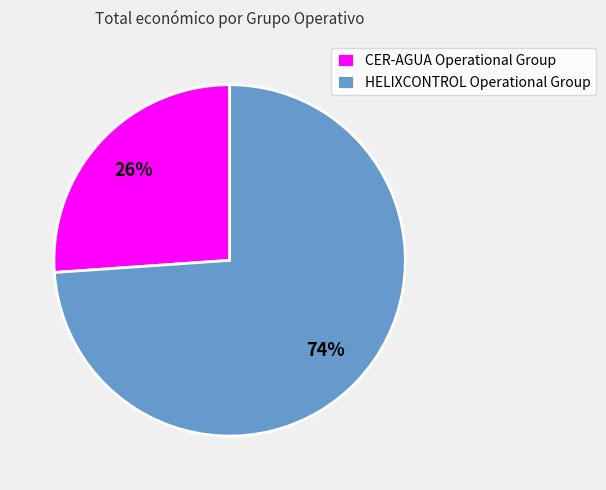

Which category has the smallest portion of the pie?

CER-AGUA Operational Group